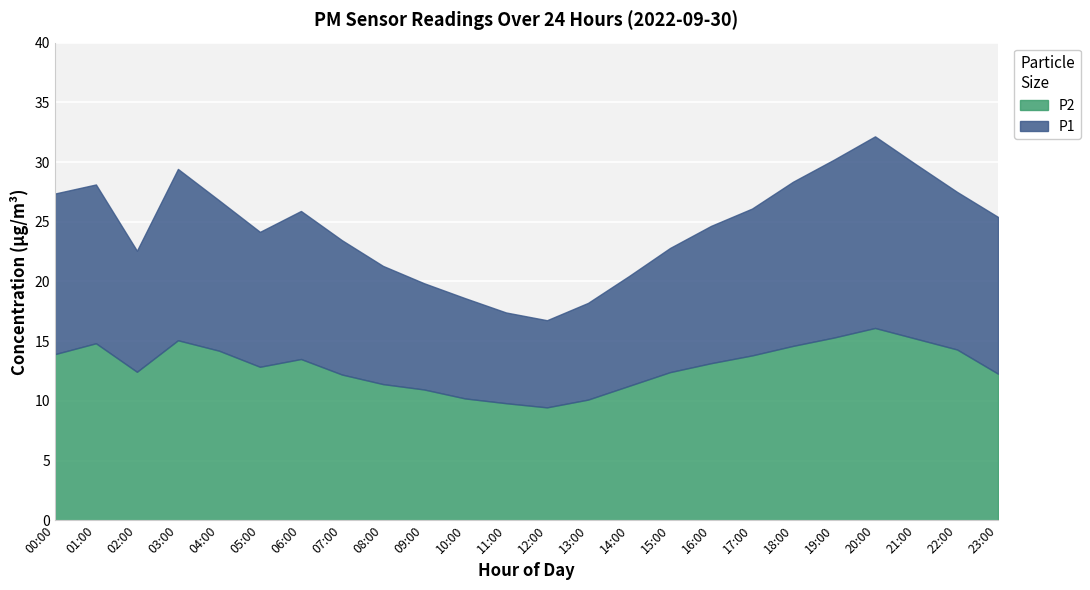

List the series in order of their peak value, highest first.

P1, P2